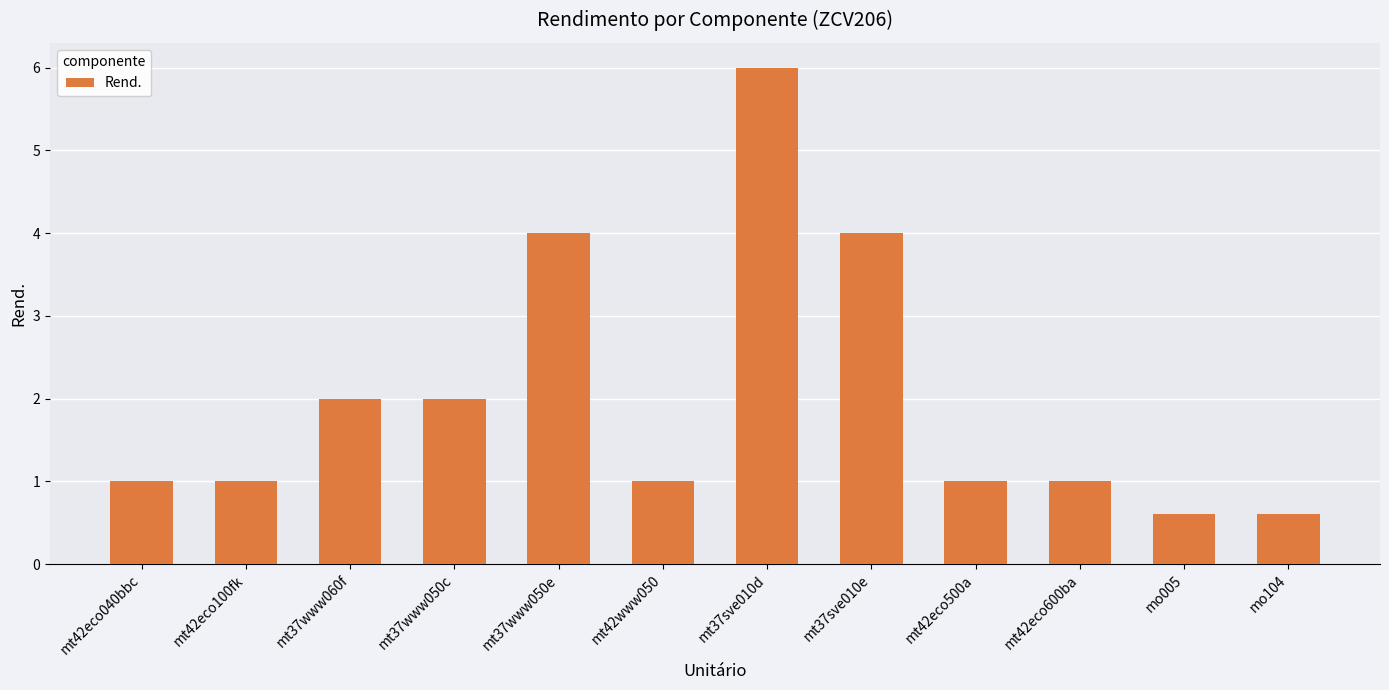

Reading right to left, list all the values displayed in this chart.

0.6	0.6	1.0	1.0	4.0	6.0	1.0	4.0	2.0	2.0	1.0	1.0